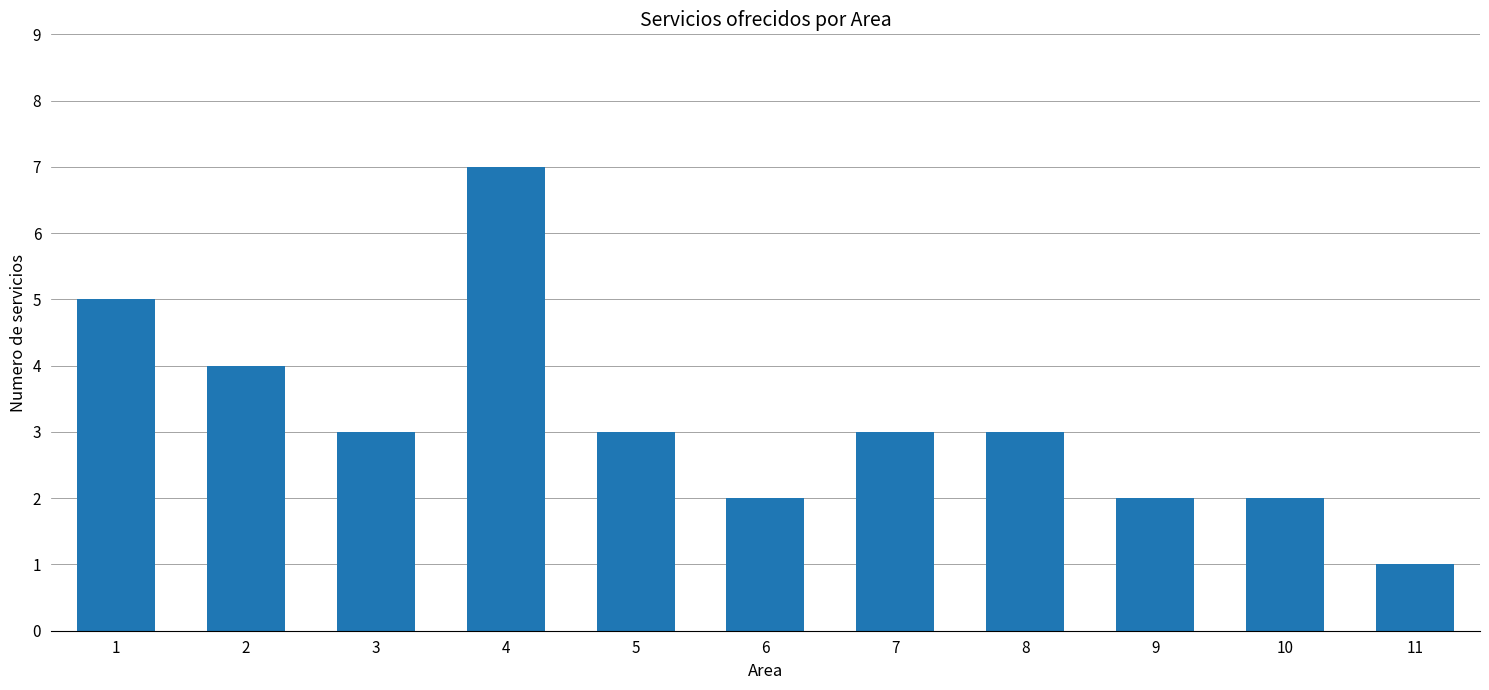

At which category does the chart reach its peak across all series?

4